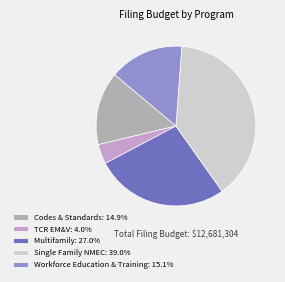

Count the number of slices in the pie.

5